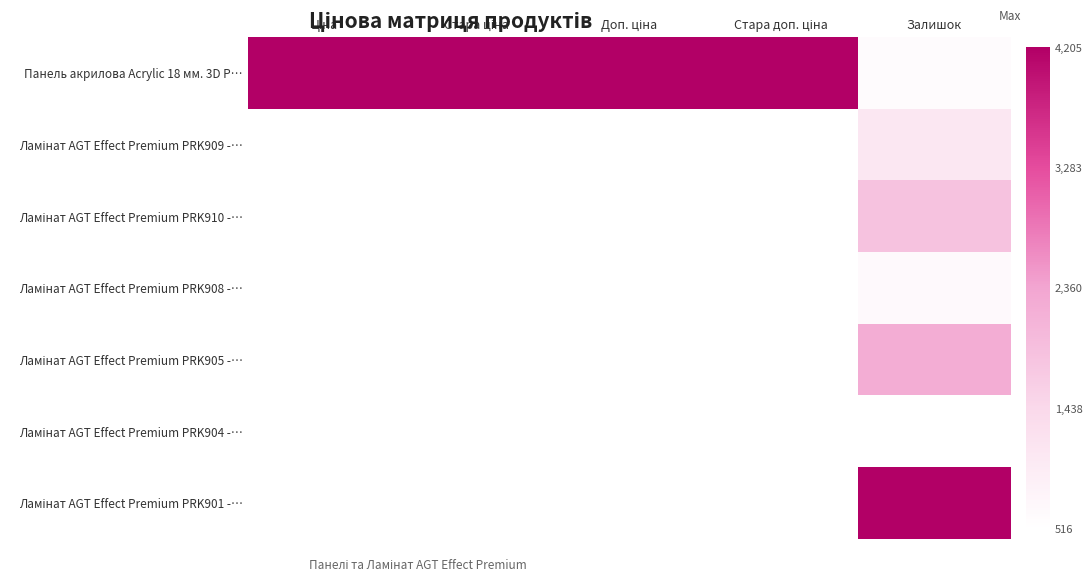

Which series has the largest total across all categories?

Панель акрилова Acrylic 18 мм. 3D P…